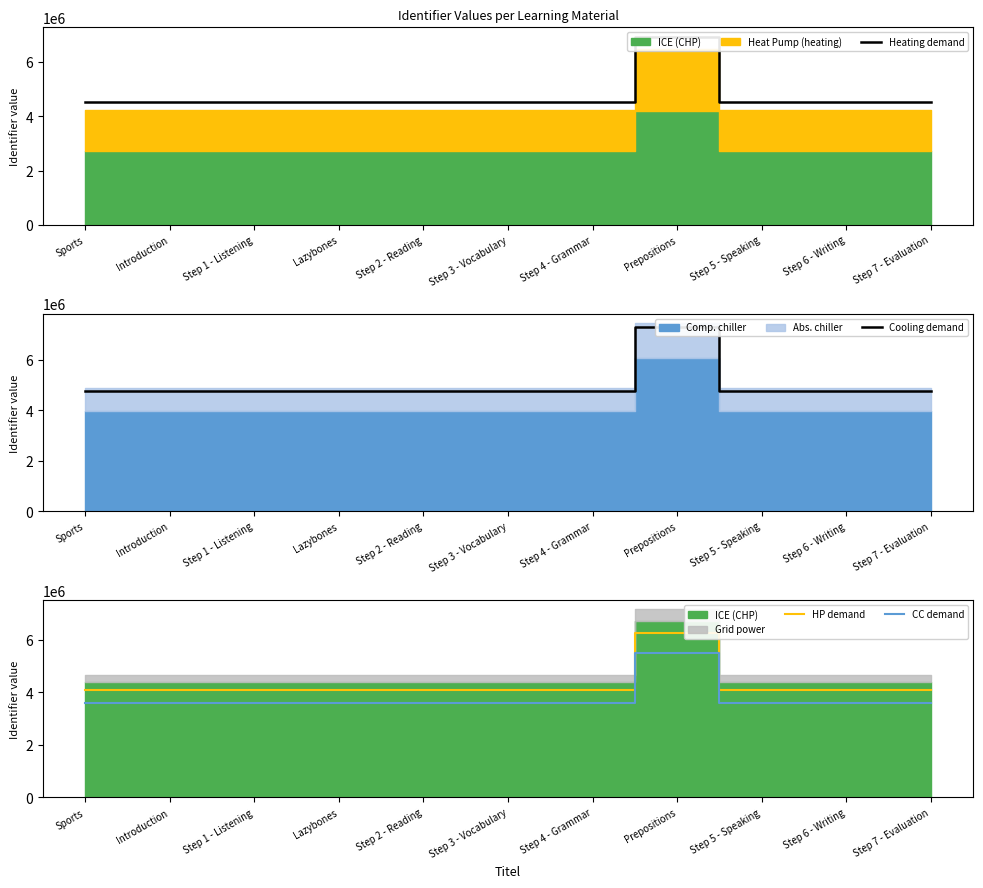

What is the label of the 5th point from the left?

Step 2 - Reading